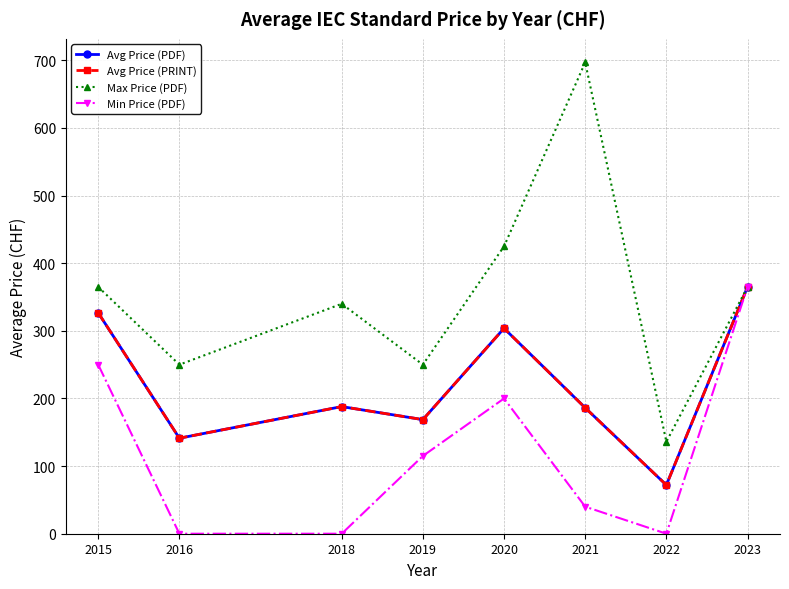

What is the sum of the Avg Price (PDF) values at 2018 and 2021?

374.2